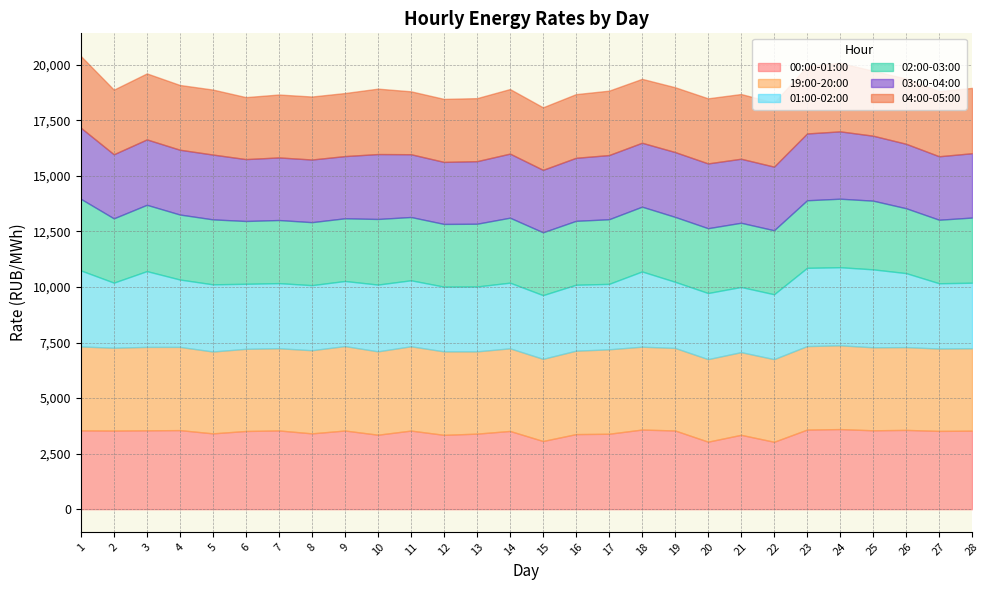

The value of 04:00-05:00 at 1 is 4767.3. True or false?

False